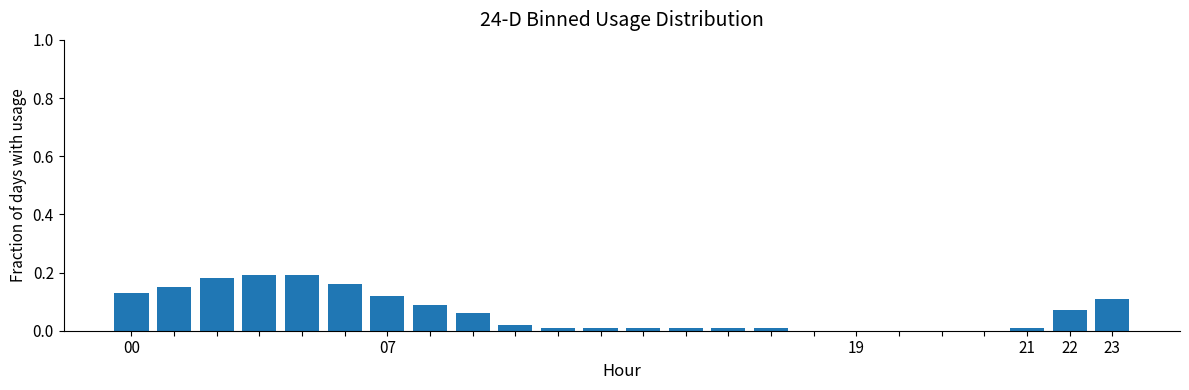

The chart shows a value of 0.0 at 19. True or false?

True